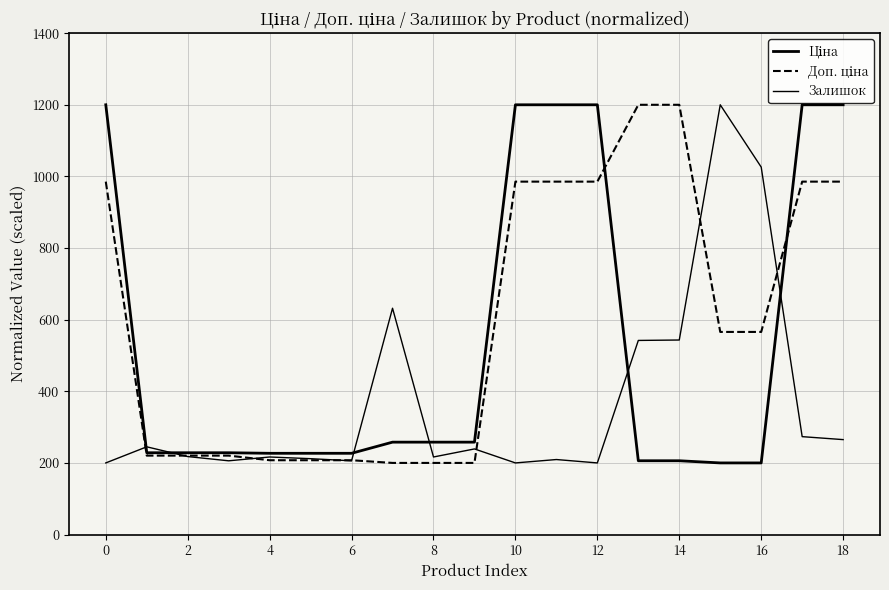

Rank the series by their average value, from highest to lowest.

Доп. ціна, Ціна, Залишок